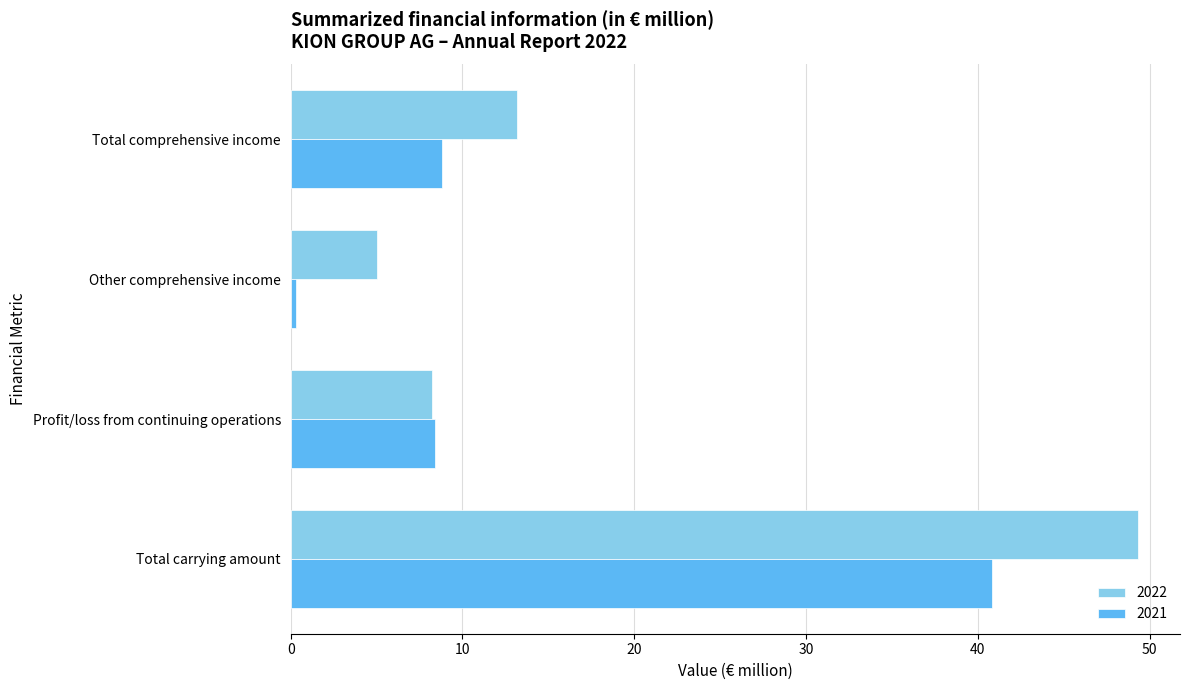

Which series has the widest spread of values?

2022